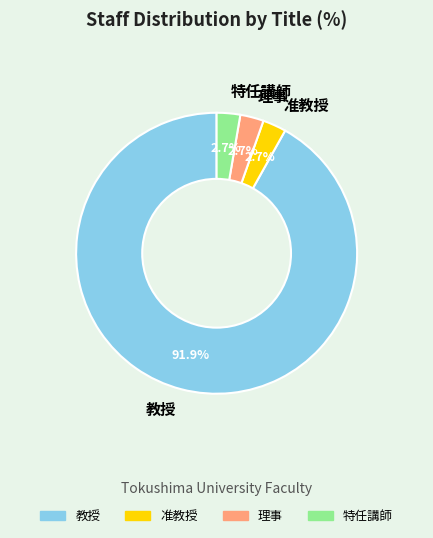

Do 准教授 and 特任講師 together represent more than half of the pie?

No